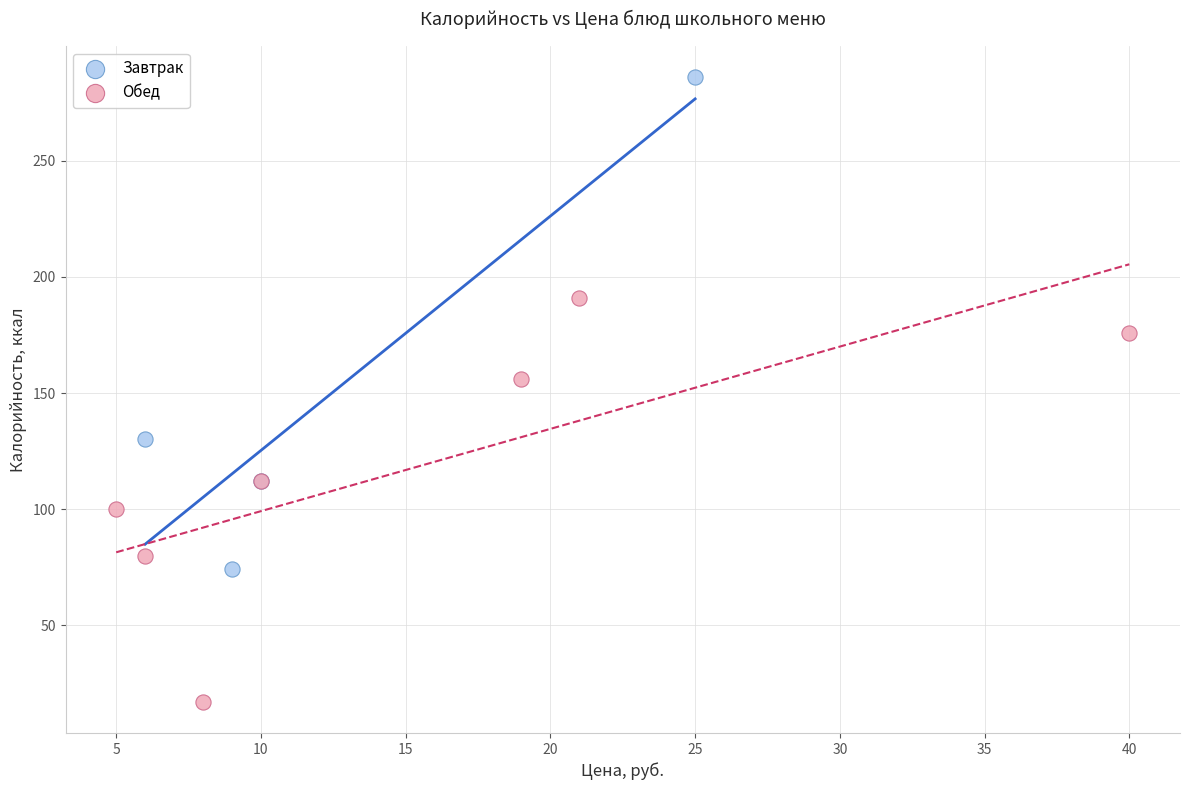

Which series has the largest Y range (max minus min)?

Завтрак